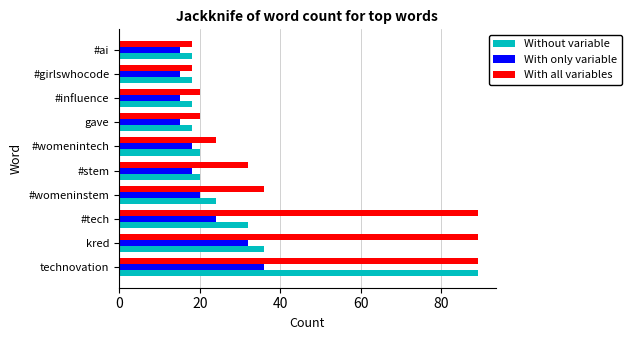

Which series changed the most between #stem and gave?

With all variables